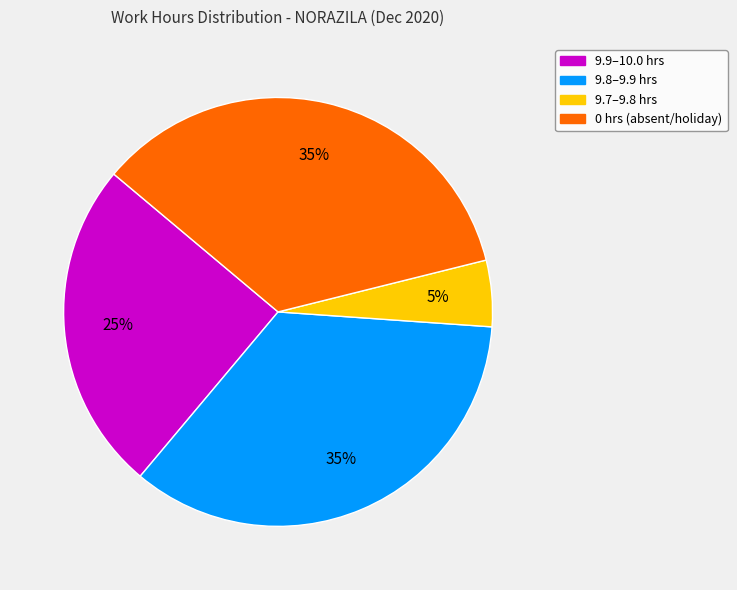

To the nearest percent, what is the average slice percentage?

25%